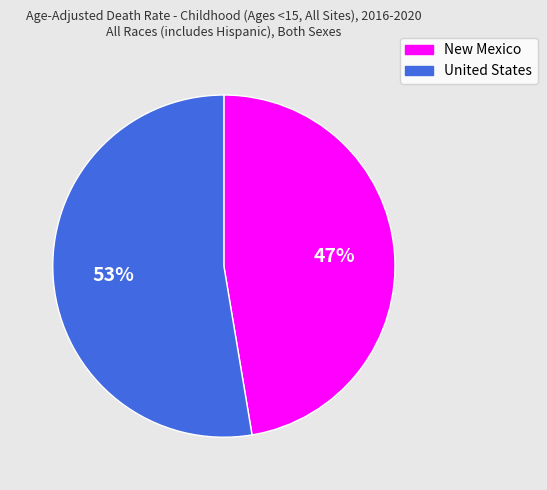

Is there any slice that represents more than half of the pie?

Yes